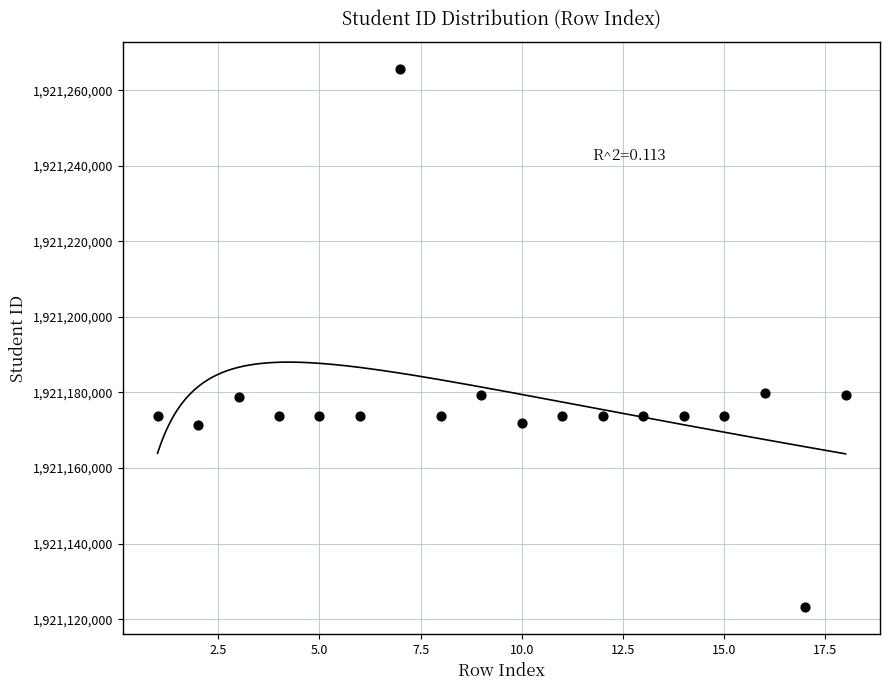

What is the range of Y values (max minus min)?

142516